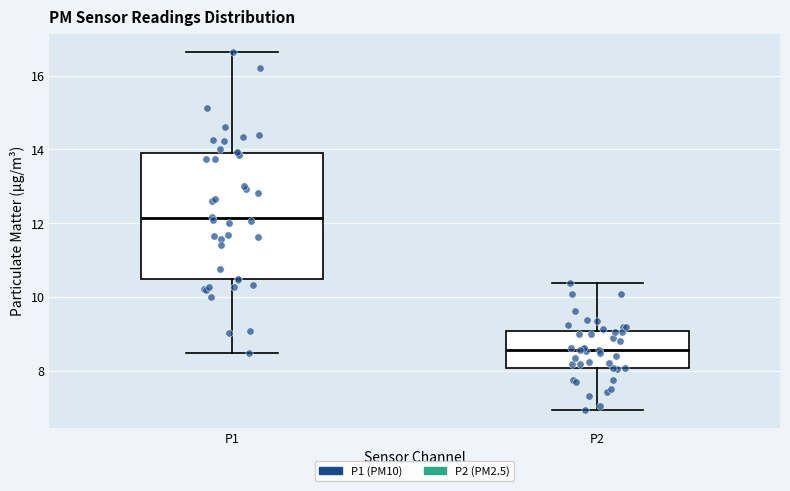

Where does the median line of the box for P2 sit on the y-axis? The values are not printed on the chart, so give them approximately, as read against the axis.

8.6